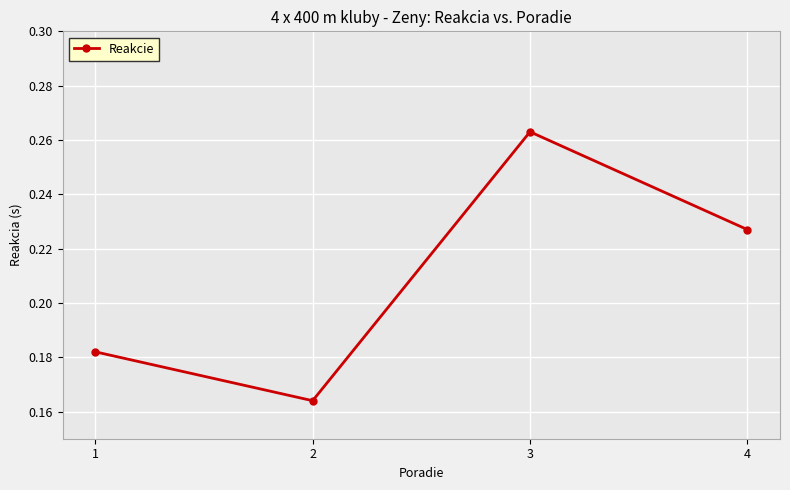

Where is the first local maximum?

3